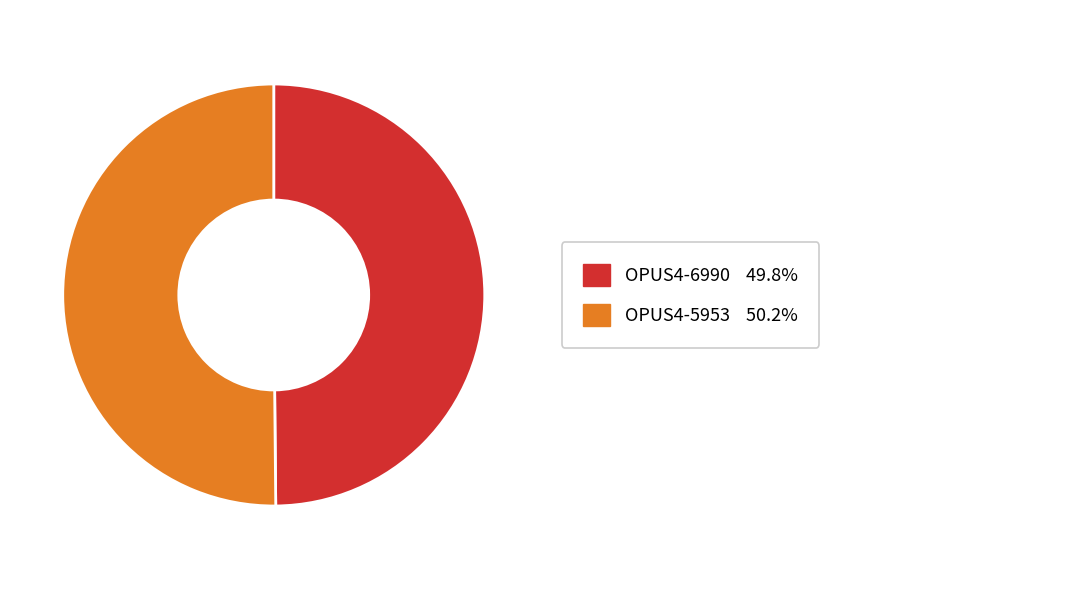

How many slices are in this pie chart?

2